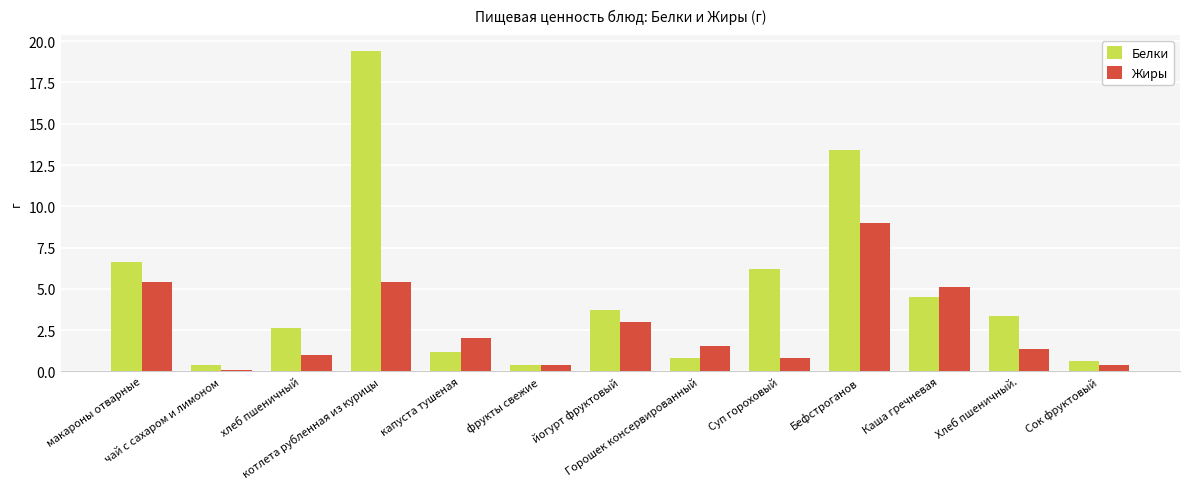

Reading left to right, list all the values displayed in this chart.

Белки: макароны отварные=6.6	чай с сахаром и лимоном=0.4	хлеб пшеничный=2.6	котлета рубленная из курицы=19.4	капуста тушеная=1.2	фрукты свежие=0.4	йогурт фруктовый=3.7	Горошек консервированный=0.8	Суп гороховый=6.2	Бефстроганов=13.4	Каша гречневая=4.5	Хлеб пшеничный.=3.4	Сок фруктовый=0.6
Жиры: макароны отварные=5.4	чай с сахаром и лимоном=0.1	хлеб пшеничный=1.0	котлета рубленная из курицы=5.4	капуста тушеная=2.0	фрукты свежие=0.4	йогурт фруктовый=3.0	Горошек консервированный=1.6	Суп гороховый=0.8	Бефстроганов=9.0	Каша гречневая=5.1	Хлеб пшеничный.=1.4	Сок фруктовый=0.4